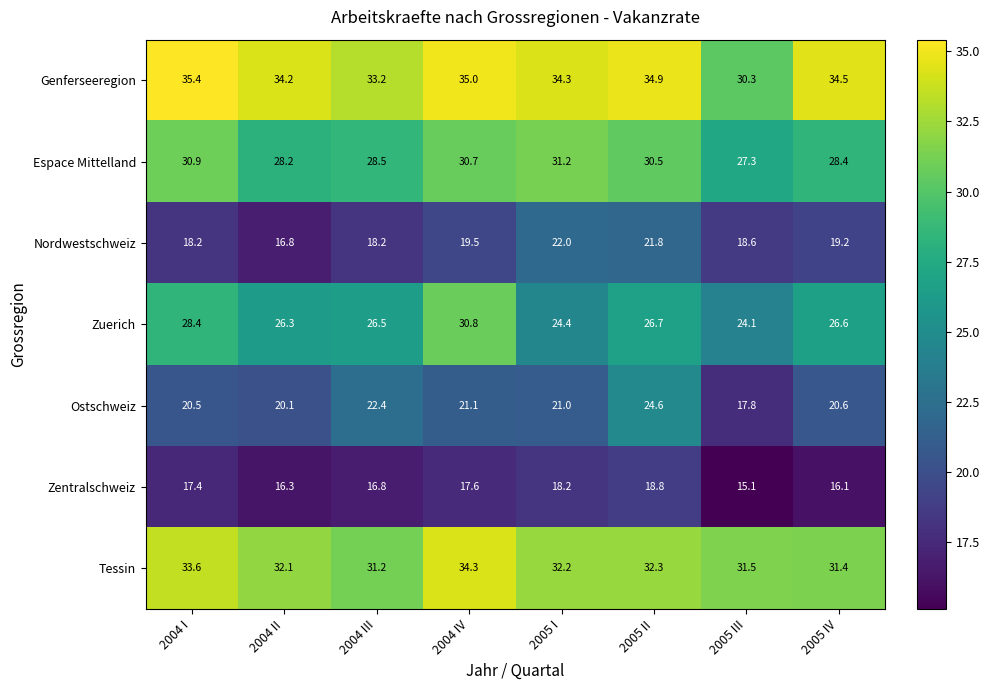

What is the average value of the Genferseeregion series?

34.0